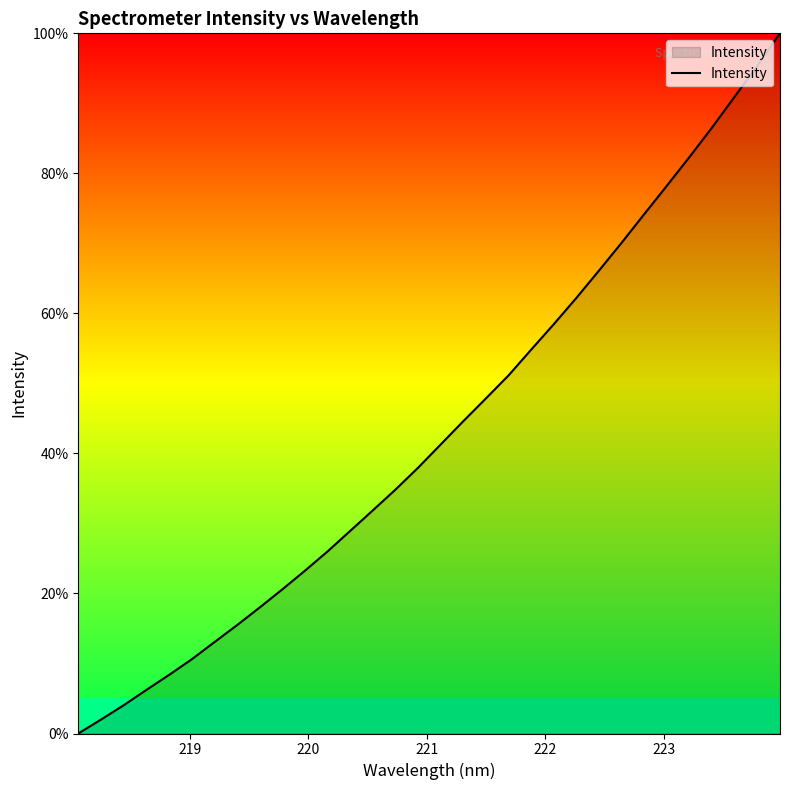

How many lines are shown in the chart?

1